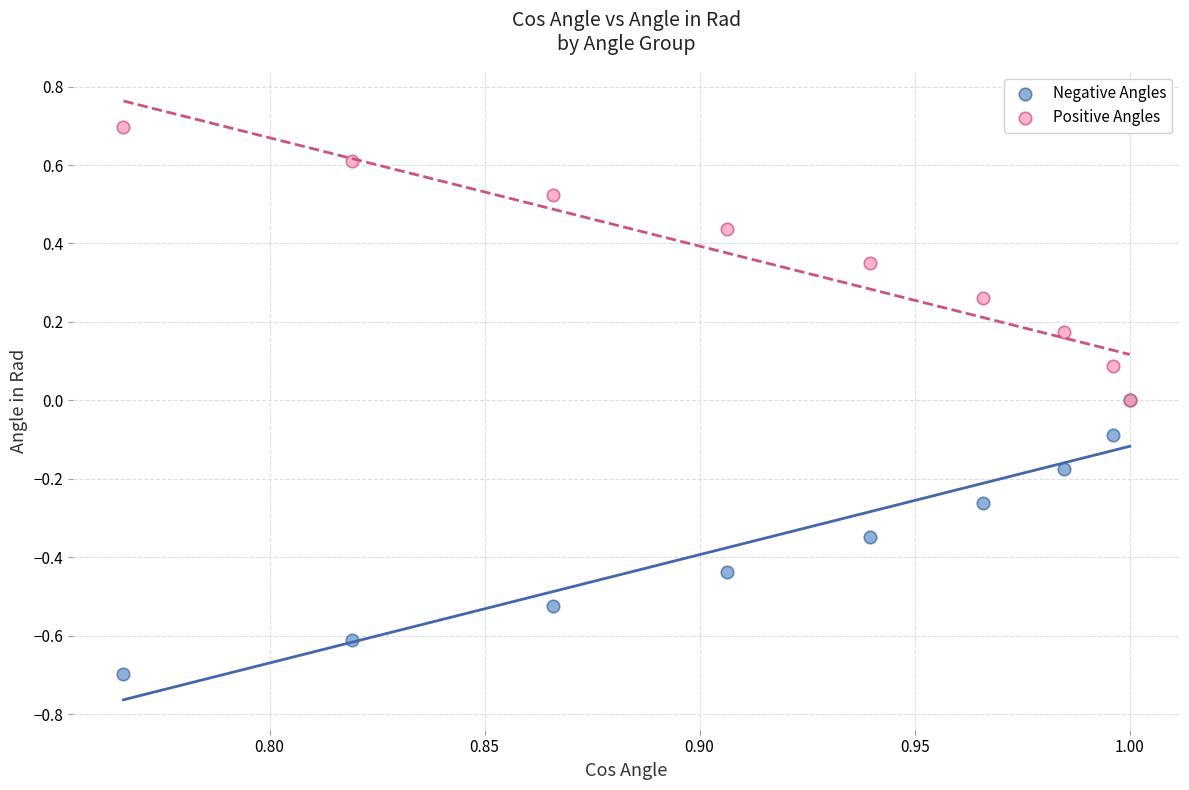

Which series reaches the minimum Y coordinate?

Negative Angles